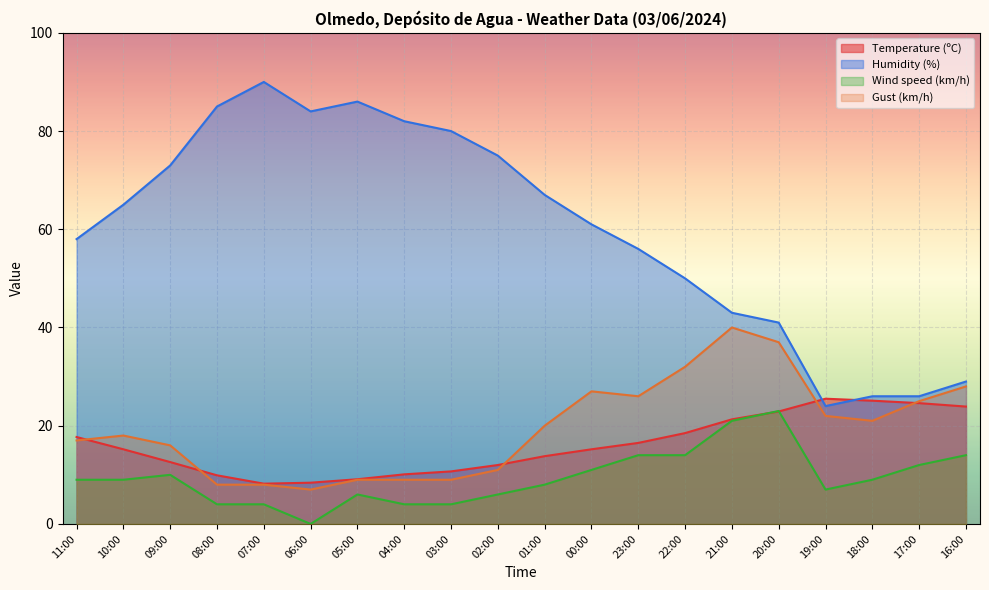

What is the highest value of the Gust (km/h) series?

40.0